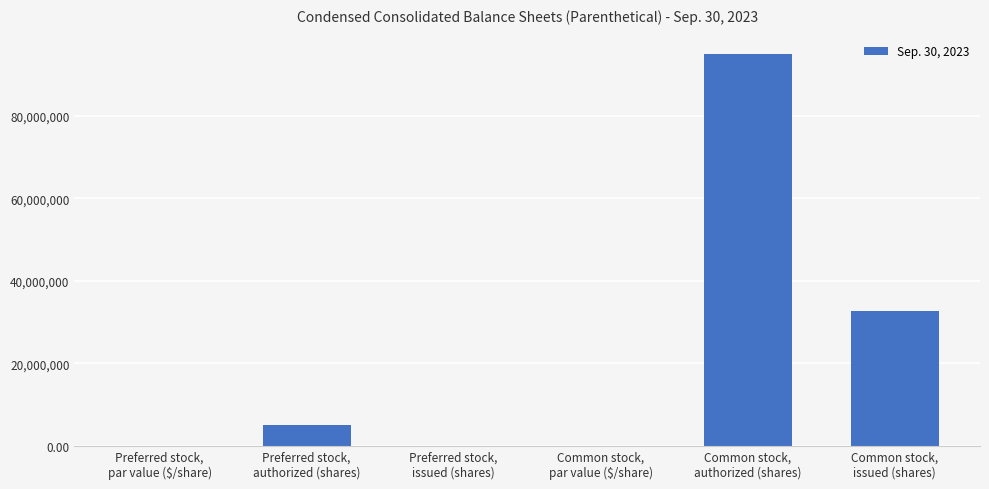

What is the sum of all values?

132812025.0